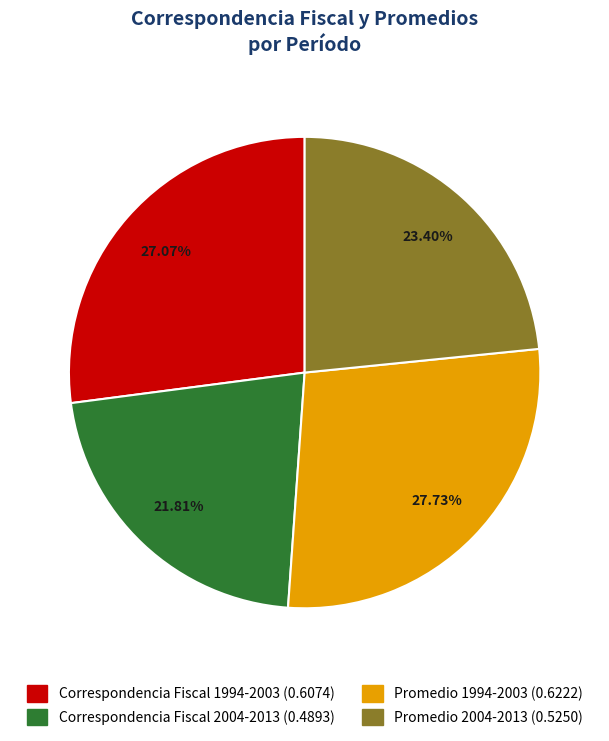

Combined, do Promedio 2004-2013 and Correspondencia Fiscal 2004-2013 account for over 50%?

No